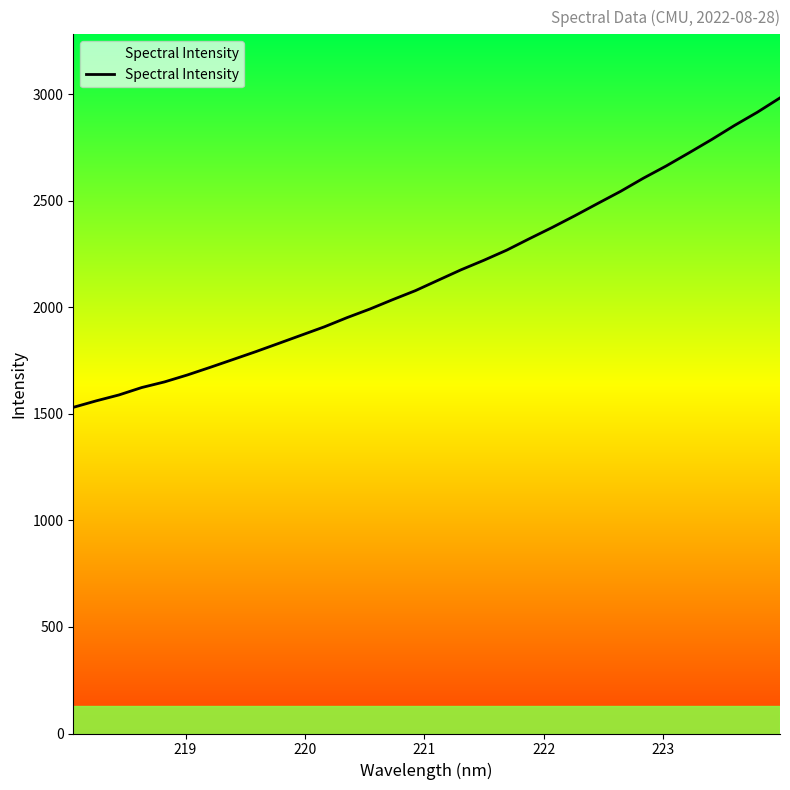

What is the greatest value displayed?

2982.8